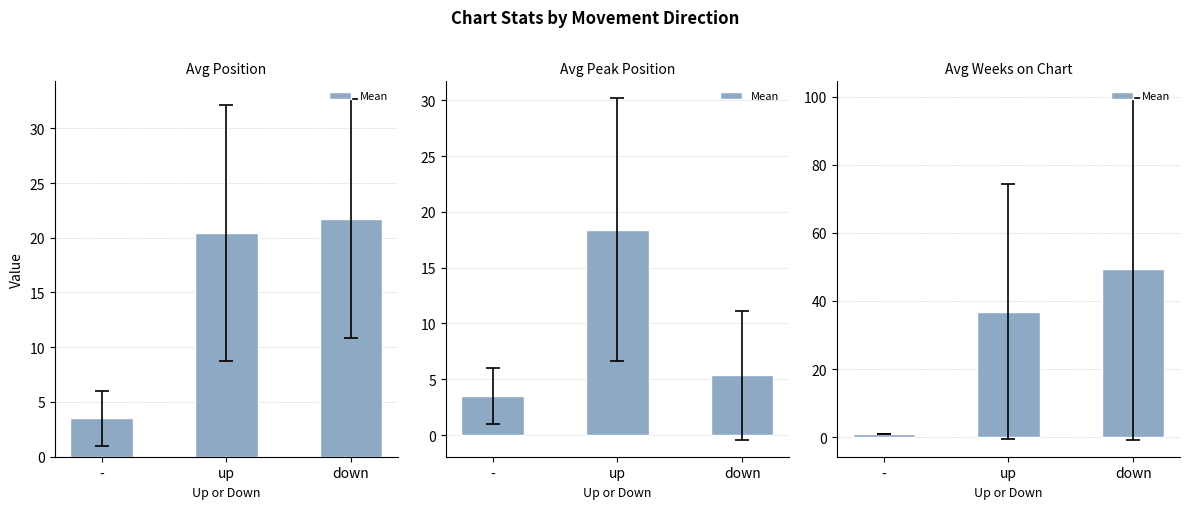

Does the chart contain any negative values?

No